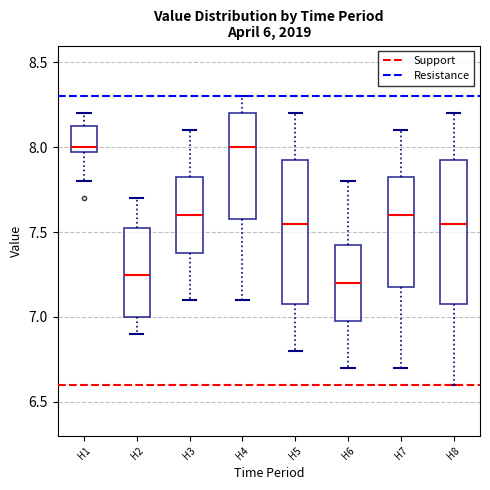

Where does the lower whisker of the box for H5 end on the y-axis? The values are not printed on the chart, so give them approximately, as read against the axis.

6.80